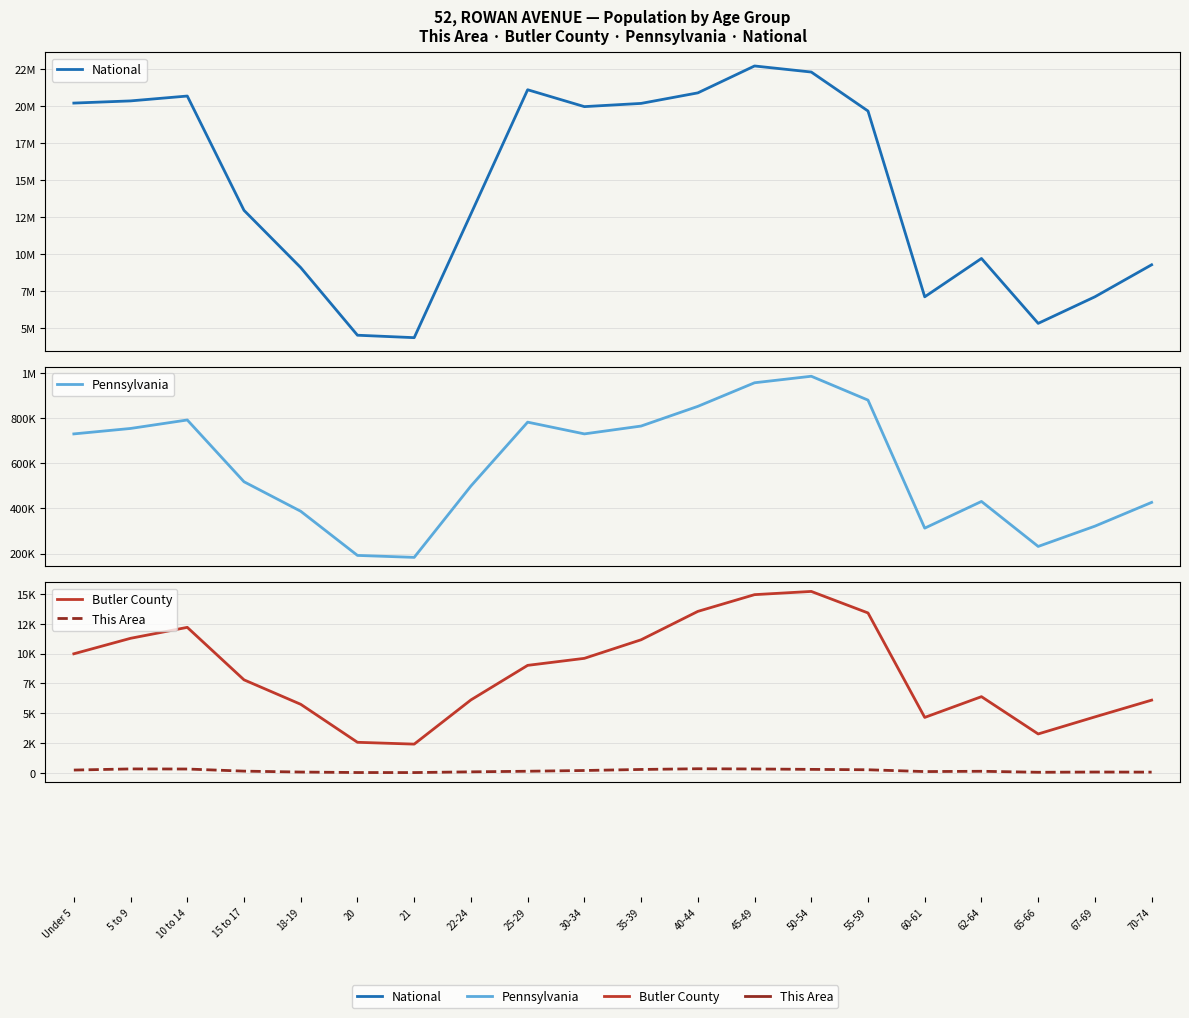

True or false: Butler County and National intersect in this chart.

False